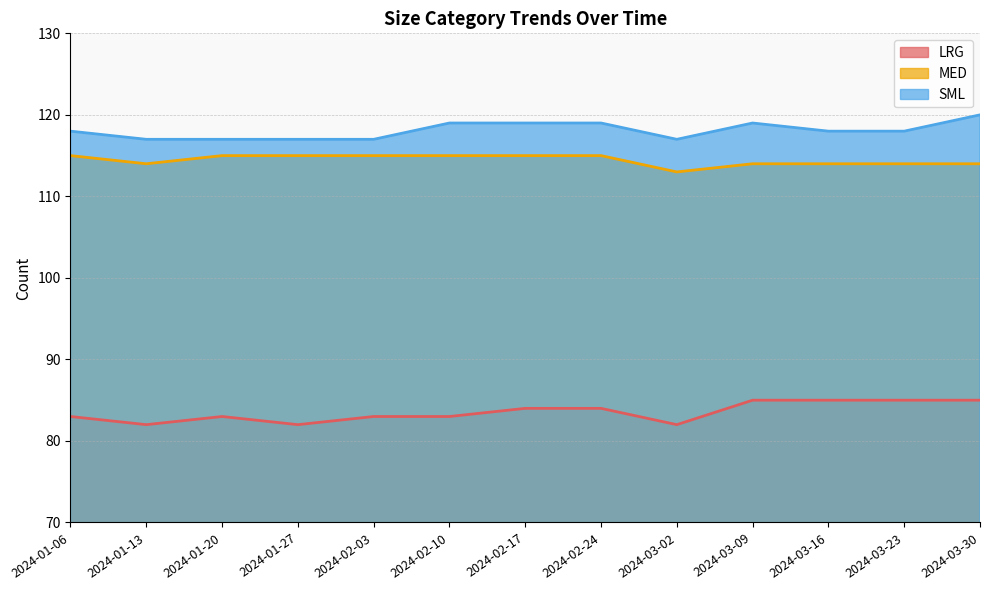

How many interior local valleys does the LRG series have?

3